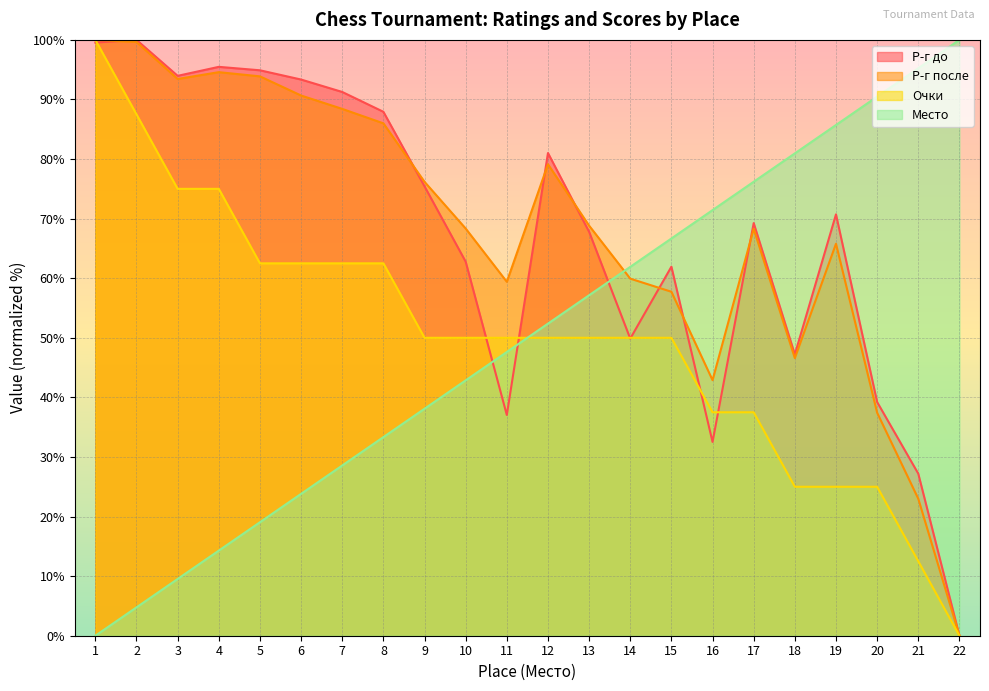

How many data points in Очки are less than 50?

7